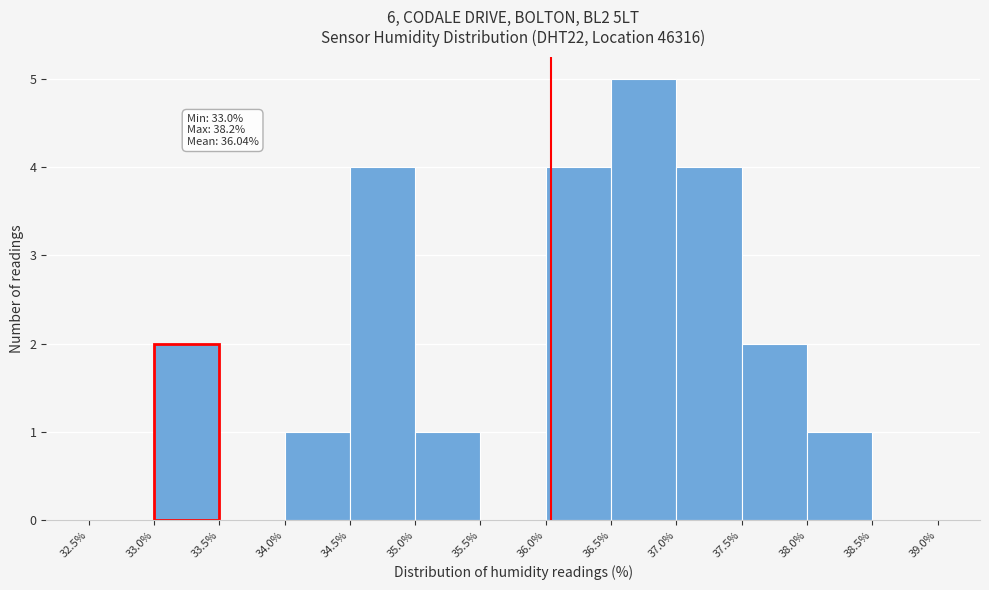

Over which range of the x-axis is the bar tallest?

36.5% to 37.0%